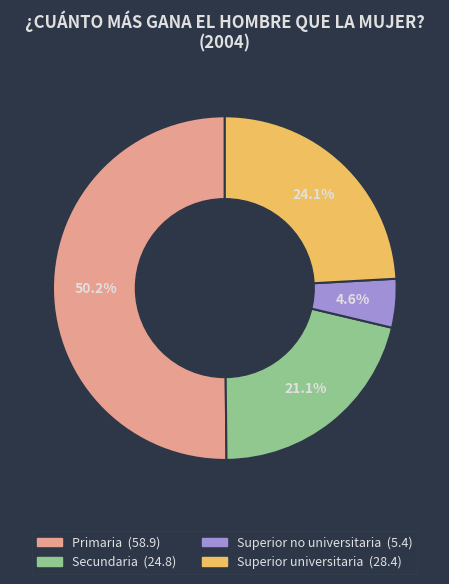

True or false: Primaria accounts for 50% of the total.

True